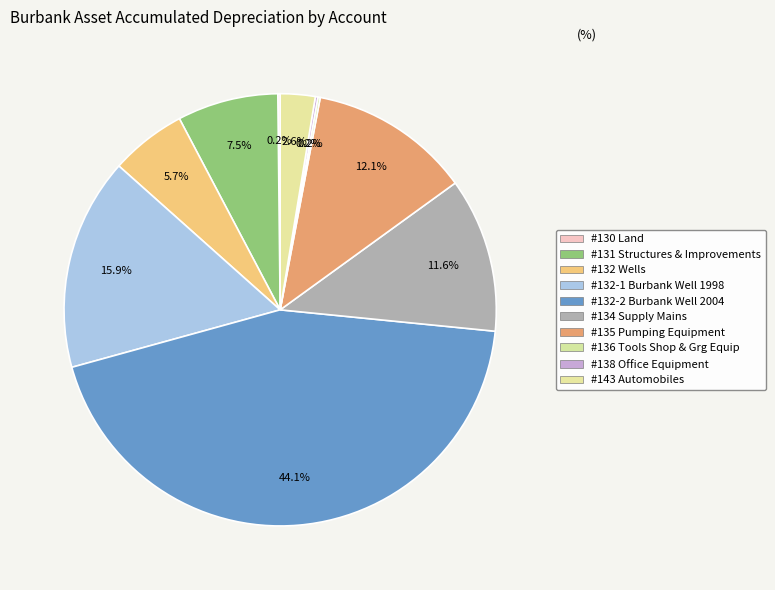

What is the change in value from #135 Pumping Equipment to #143 Automobiles?

-79095.1